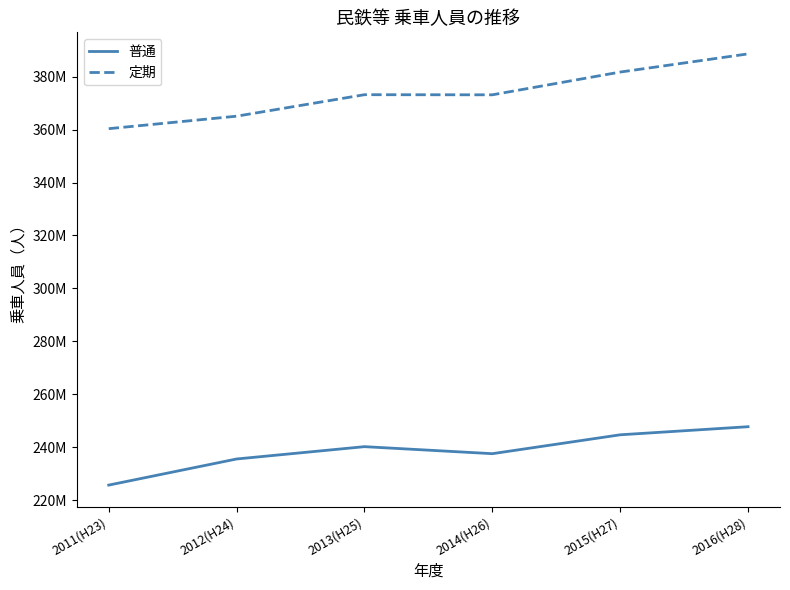

Is this an area chart (filled region under the line)?

No